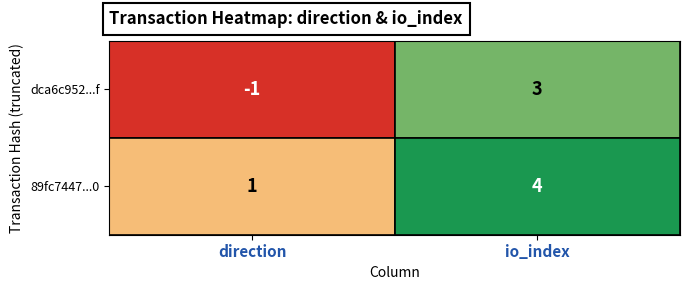

At which category is the sum across all series the highest?

io_index